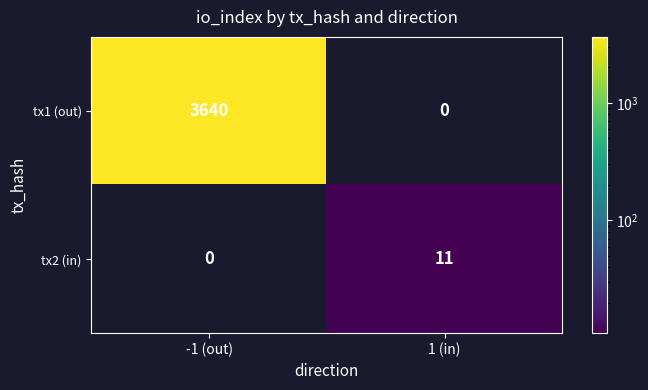

Count the number of data series in this chart.

2